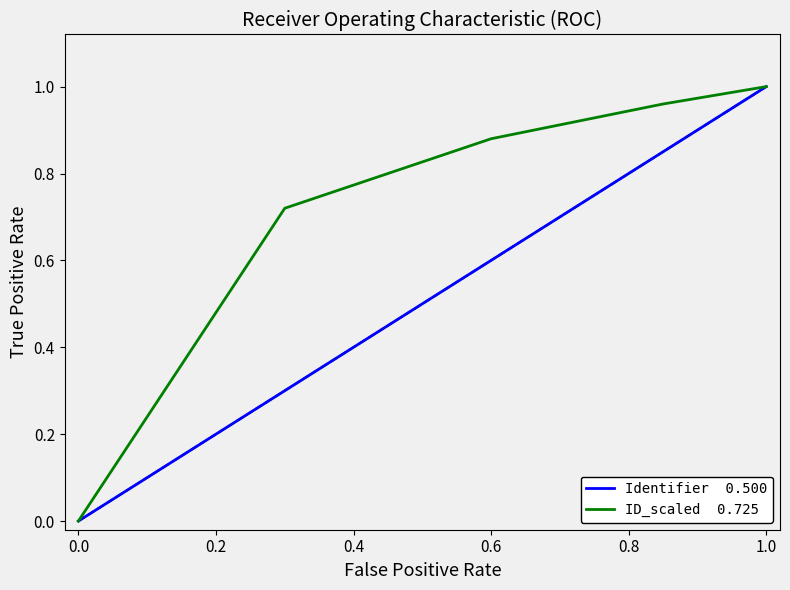

What are all the series names shown in the legend?

Identifier  0.500, ID_scaled  0.725